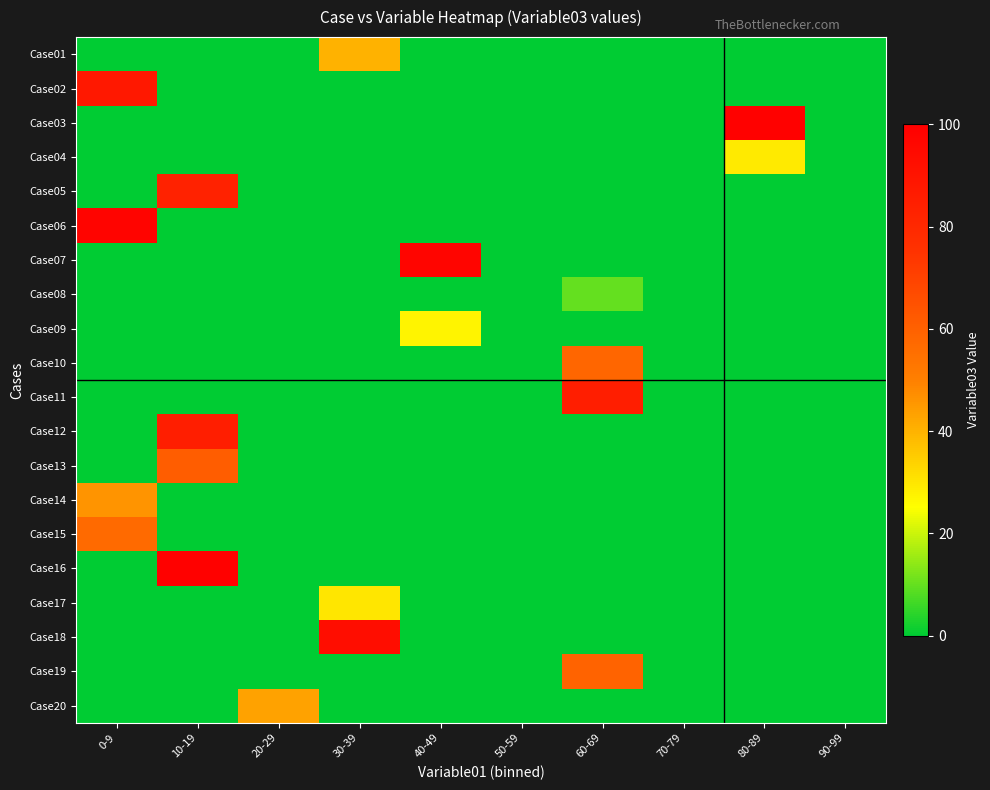

At which category is the sum across all series the highest?

10-19